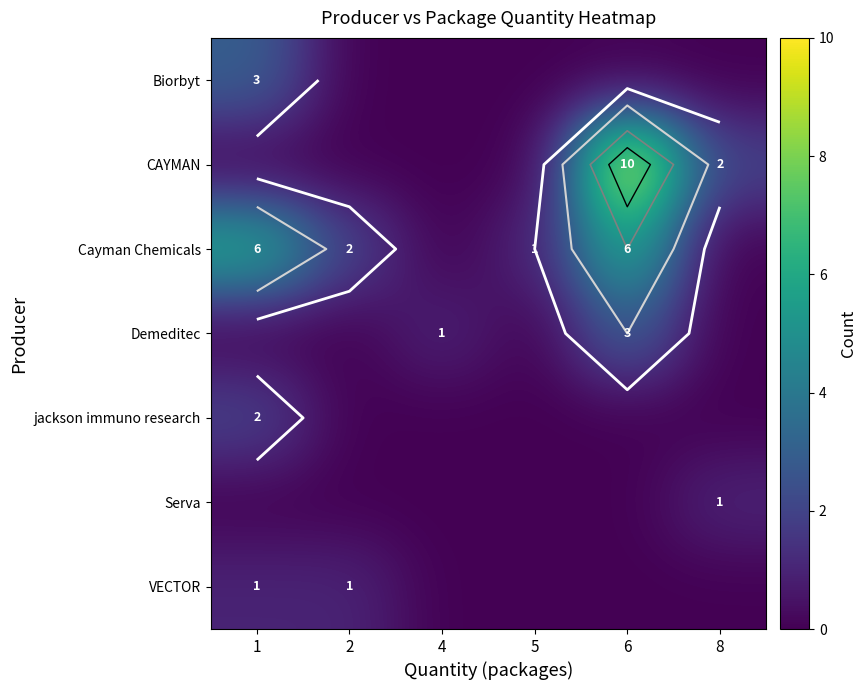

What is the sum of the Demeditec values at 8 and 4?

1